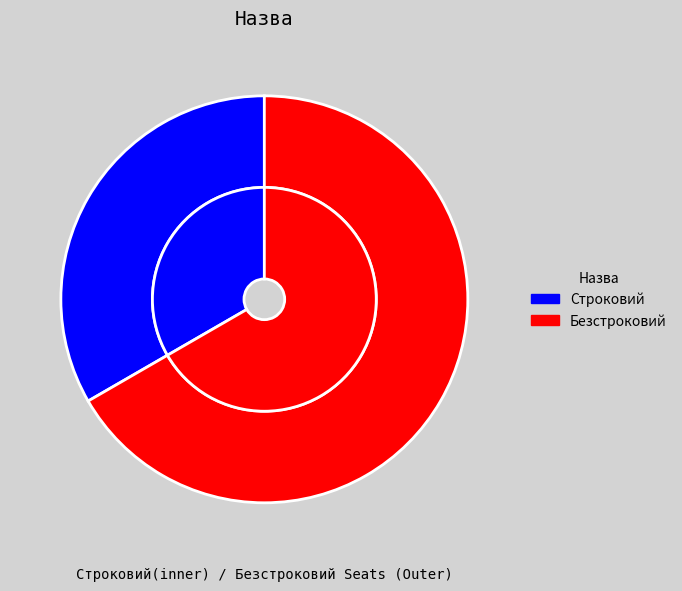

What percentage is the Безстроковий slice, to the nearest percent?

67%